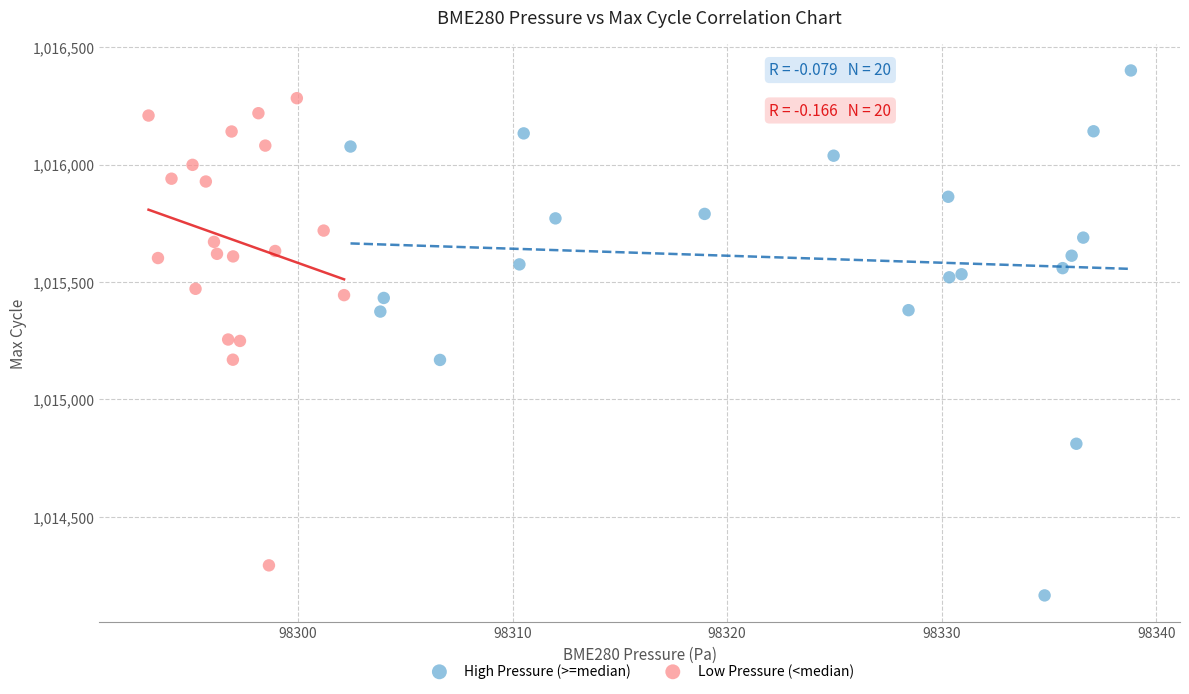

Which series contains the highest Y value?

High Pressure (>=median)